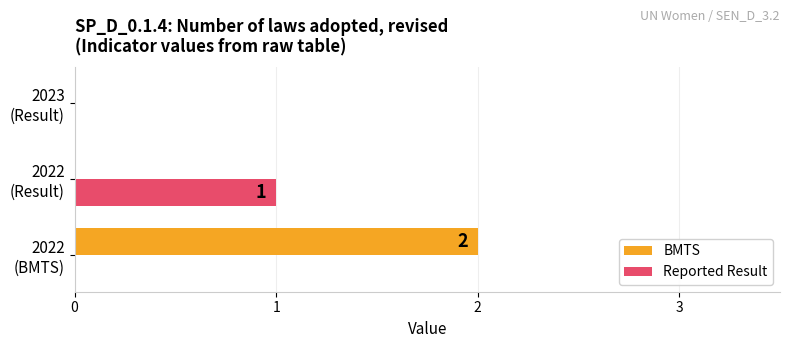

How many data points does each series have?

3